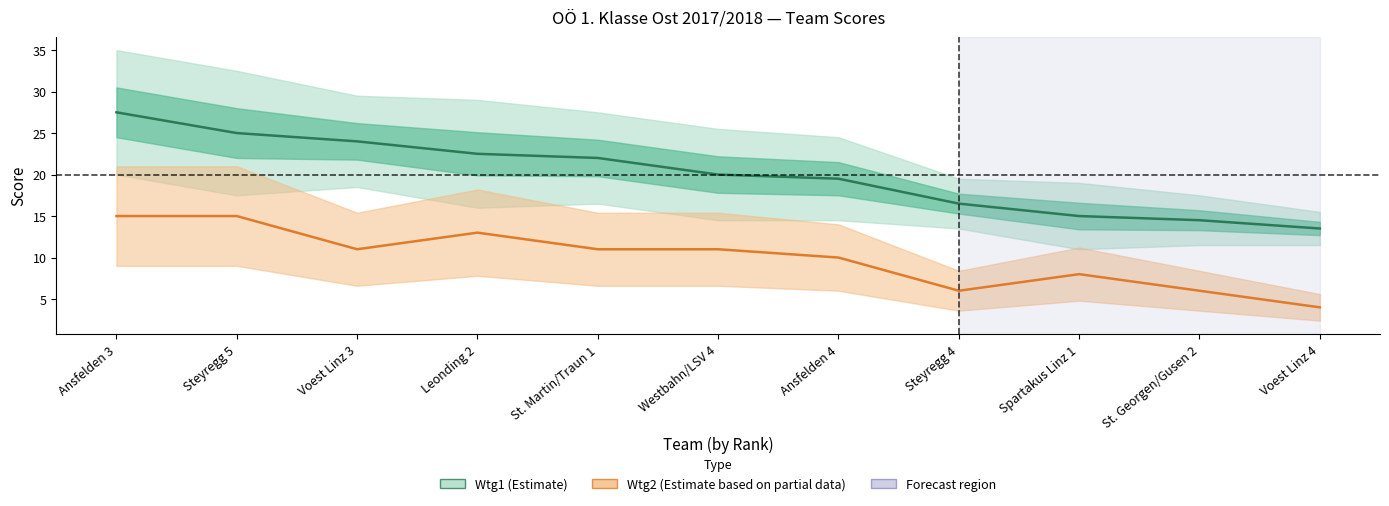

What is the label of the 5th point from the right?

Ansfelden 4